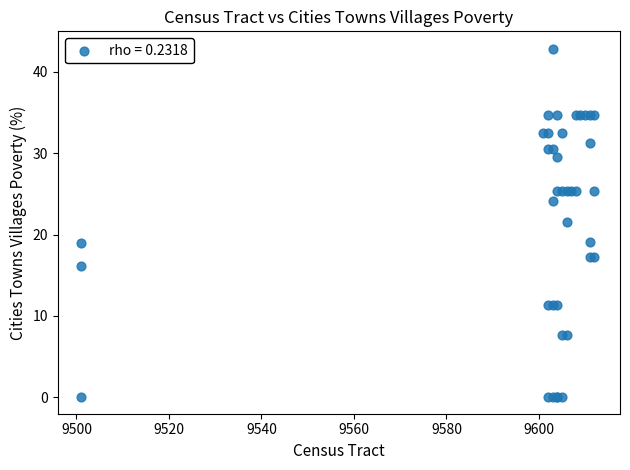

What Y value in the scatter plot is closest to 21?

21.5